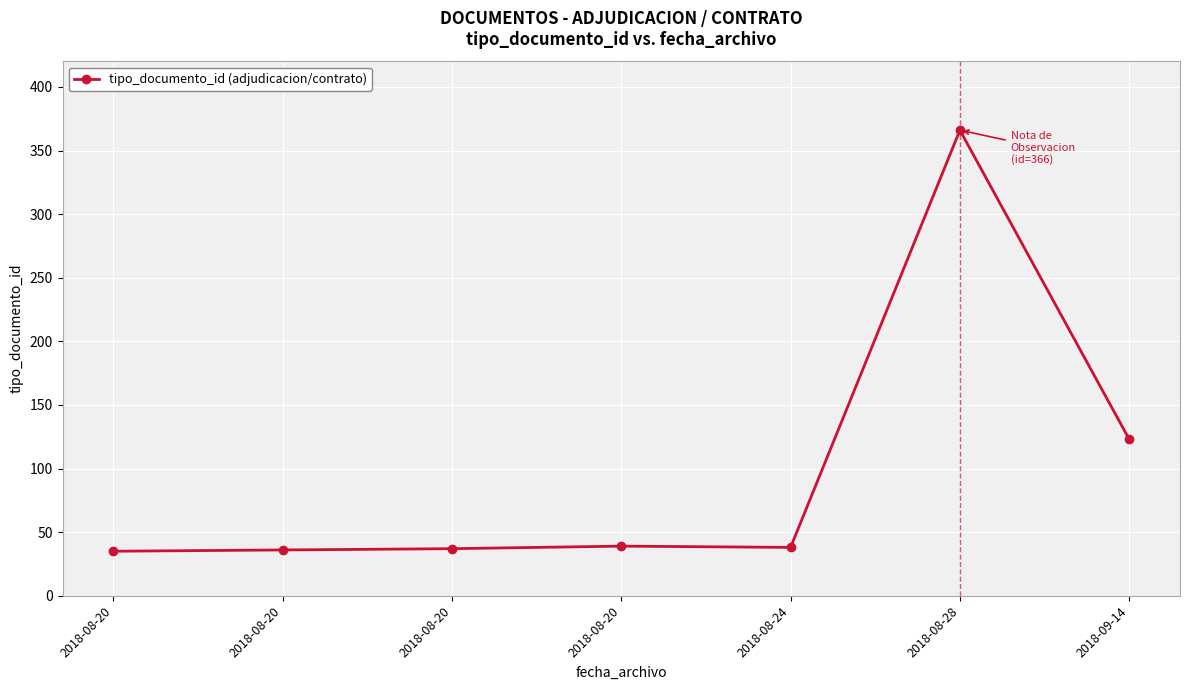

True or false: the data shows 35 at 2018-08-20.

True